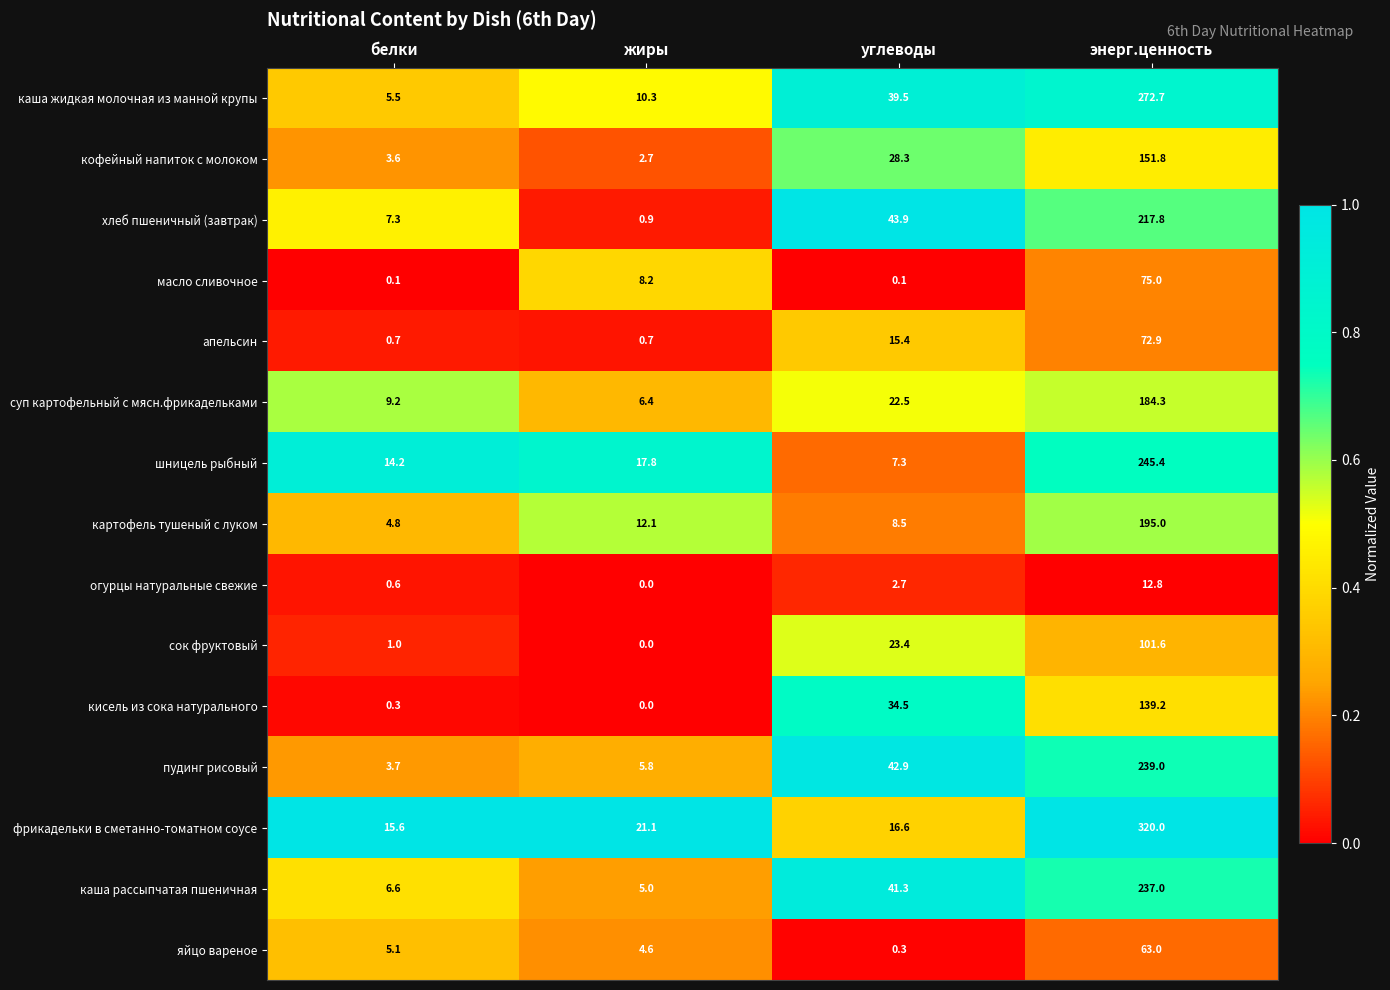

The value of апельсин at белки is 0.7. True or false?

True